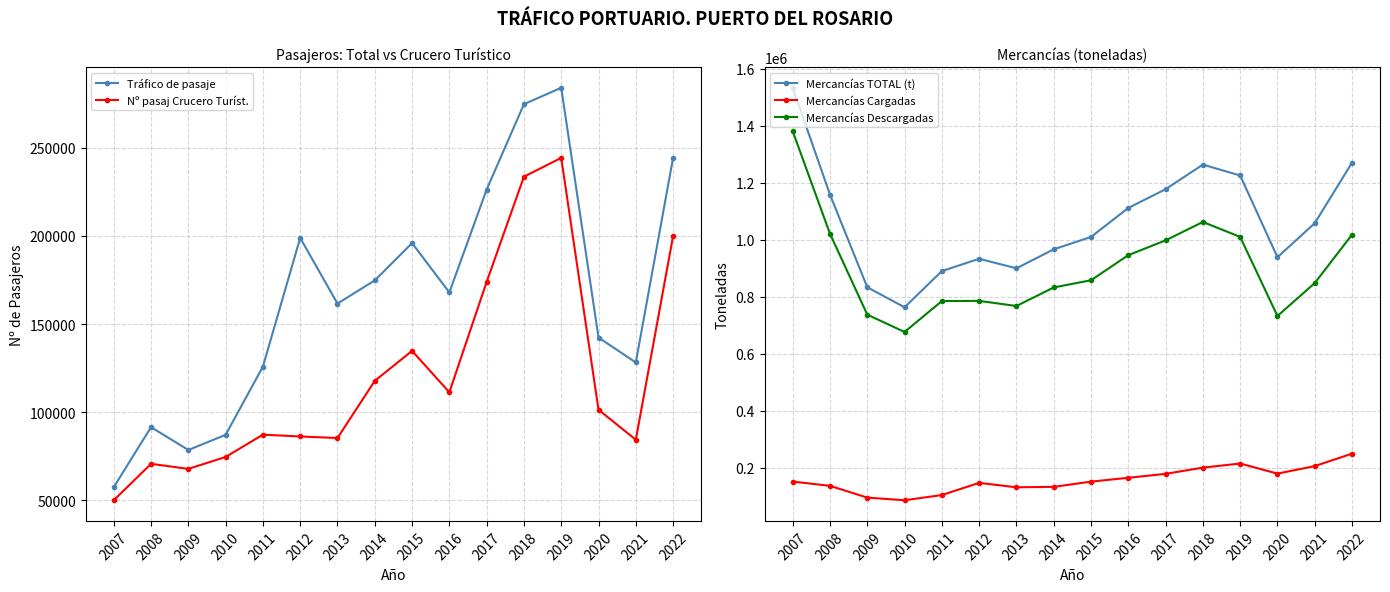

Is the value of Mercancías Descargadas at 2021 greater than the value of Tráfico de pasaje at 2021?

Yes